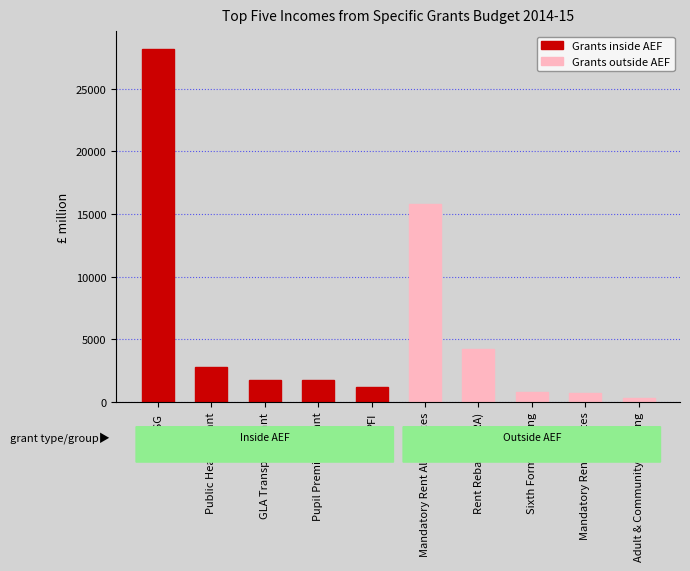

Which series has the largest range (max minus min)?

Grants inside AEF